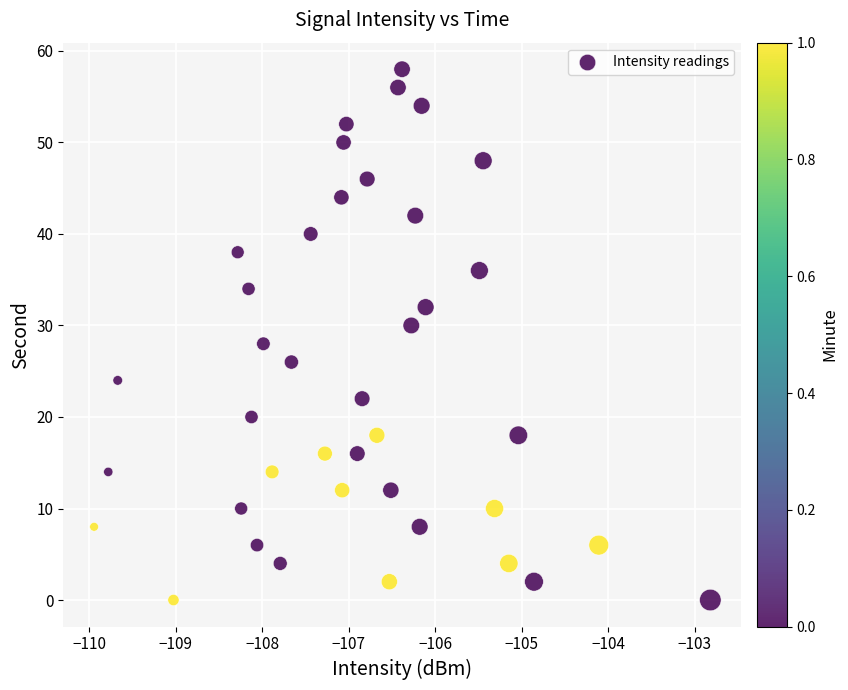

What is the range of Y values (max minus min)?

58